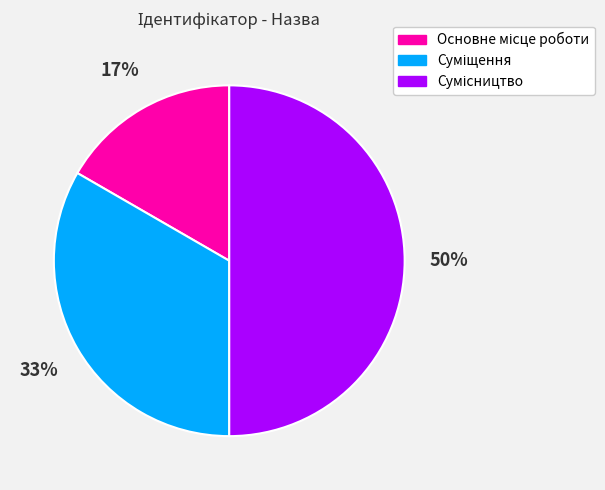

To the nearest percent, what is the difference between the largest and smallest slice percentages?

33%